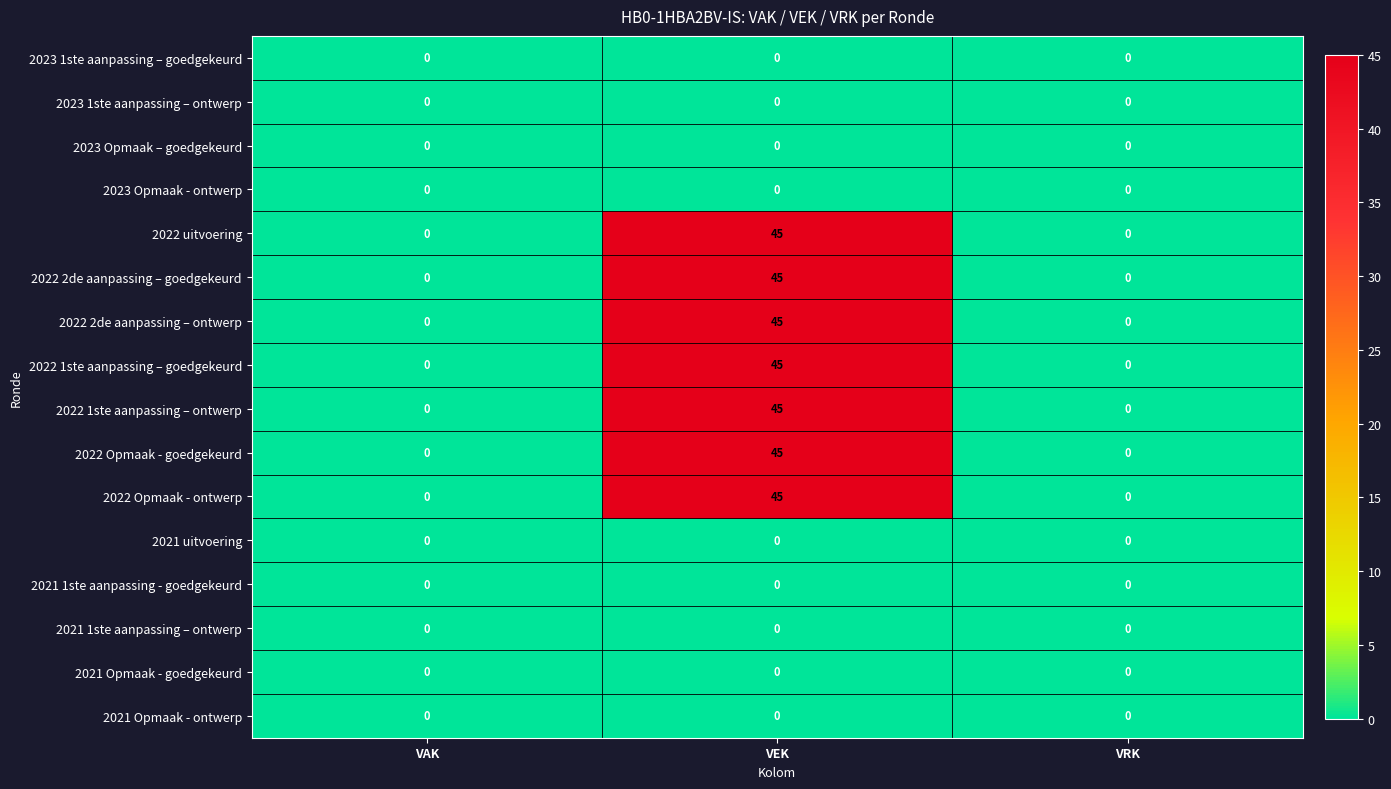

What is the greatest value displayed?

45